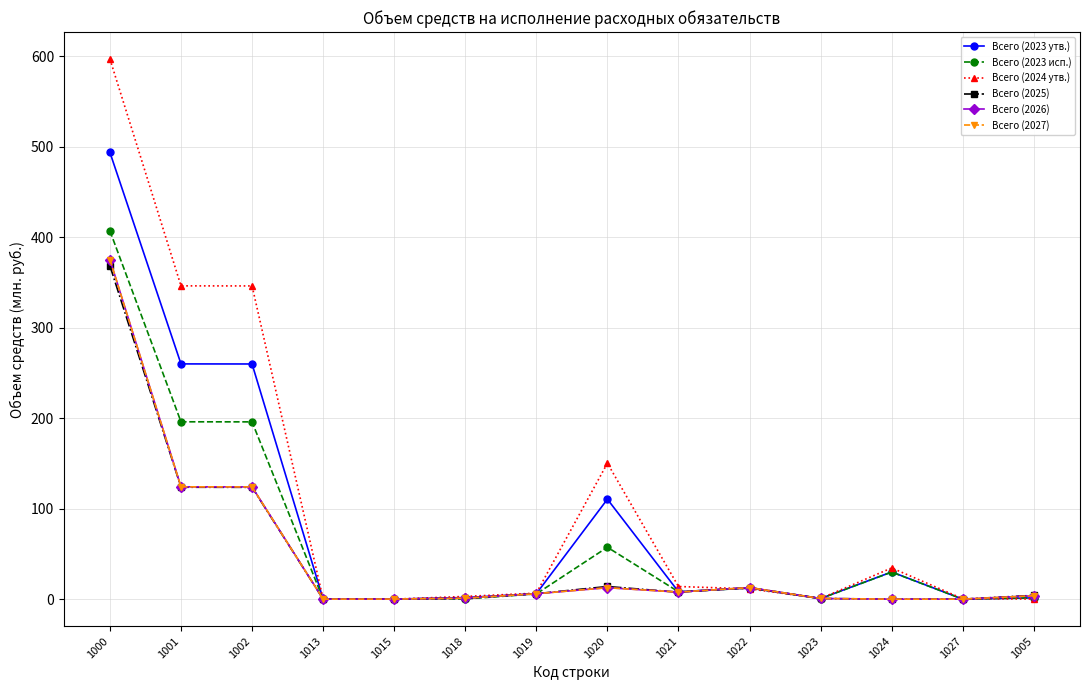

How many values in the Всего (2027) series exceed 5?

7